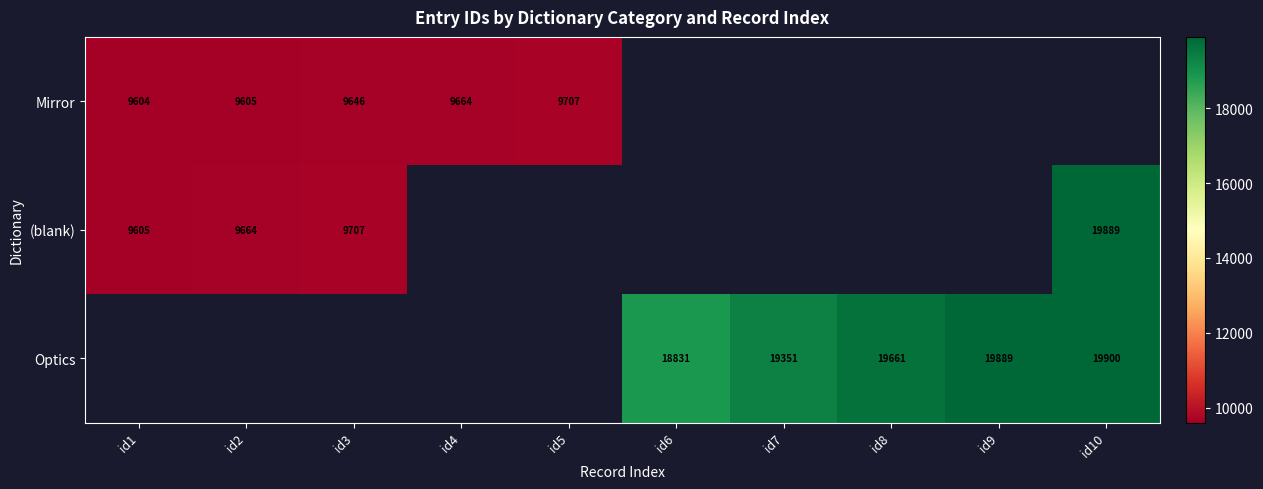

The value of Optics at id7 is 19351. True or false?

True